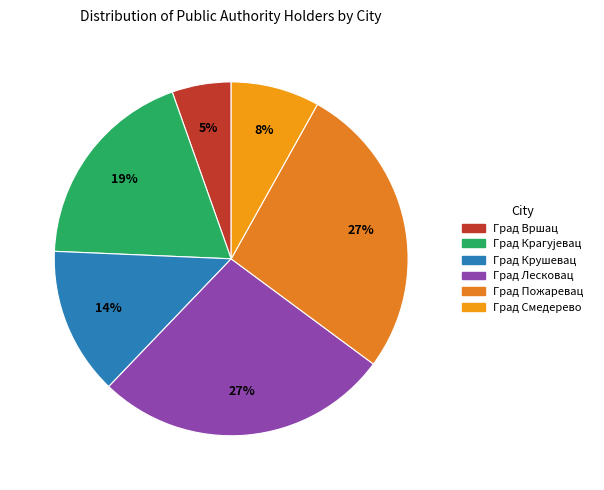

Is Град Крушевац the majority of the pie?

No